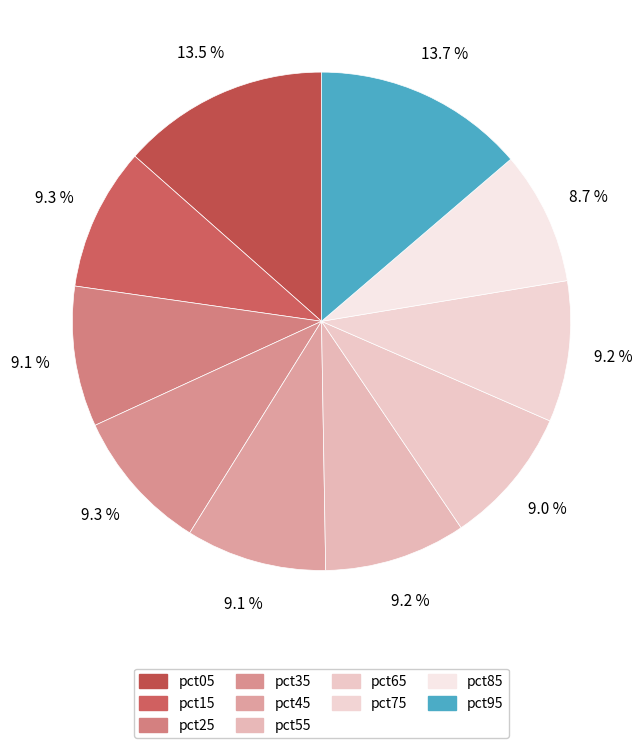

To the nearest percent, what percentage of the pie is pct35?

9%